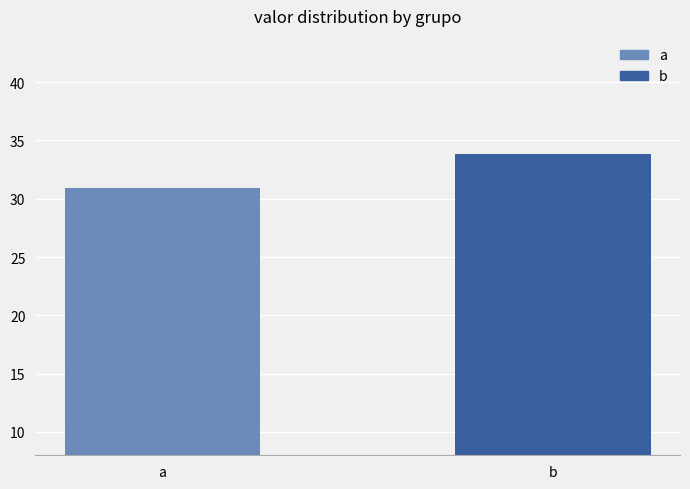

The value at a is 30.9. True or false?

True